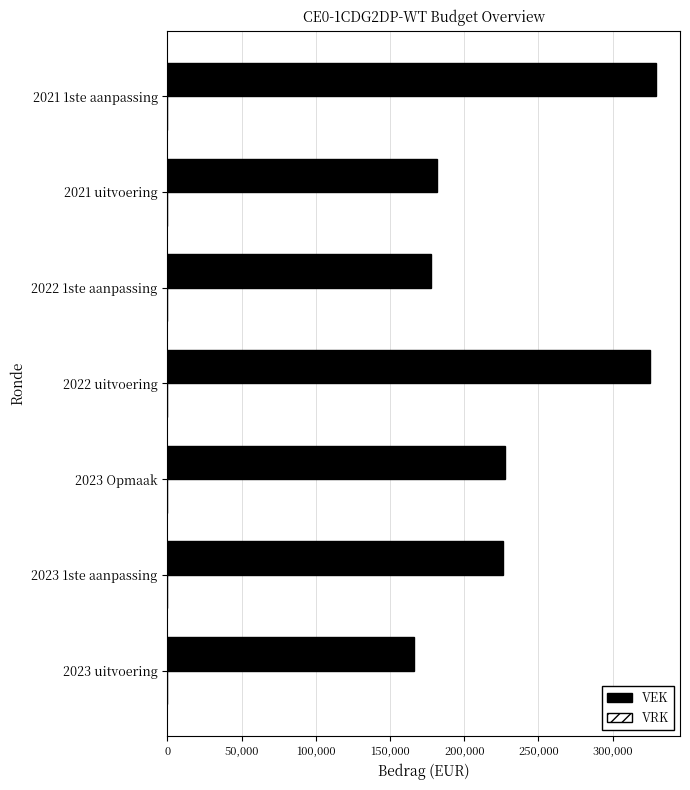

What is the approximate value at 2022 uitvoering?

325409